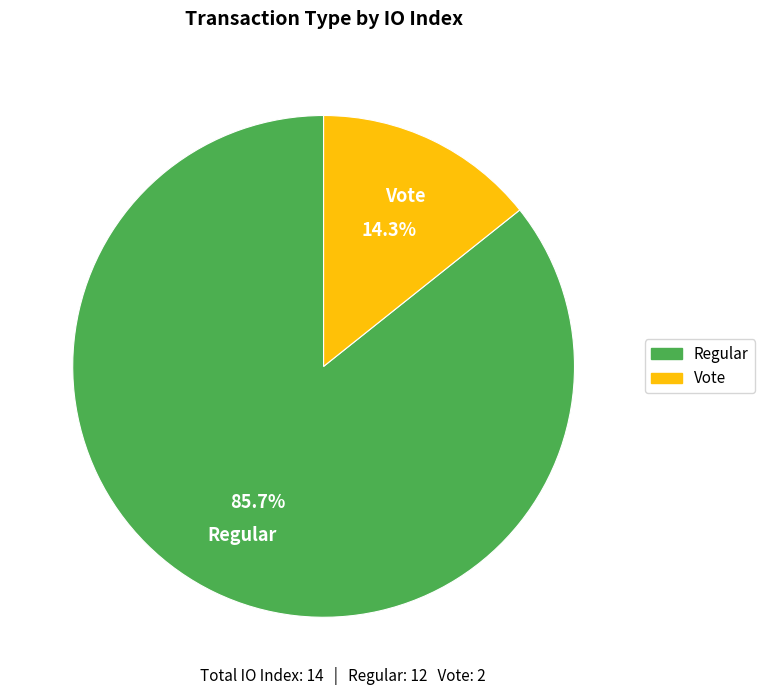

Count the number of slices in the pie.

2